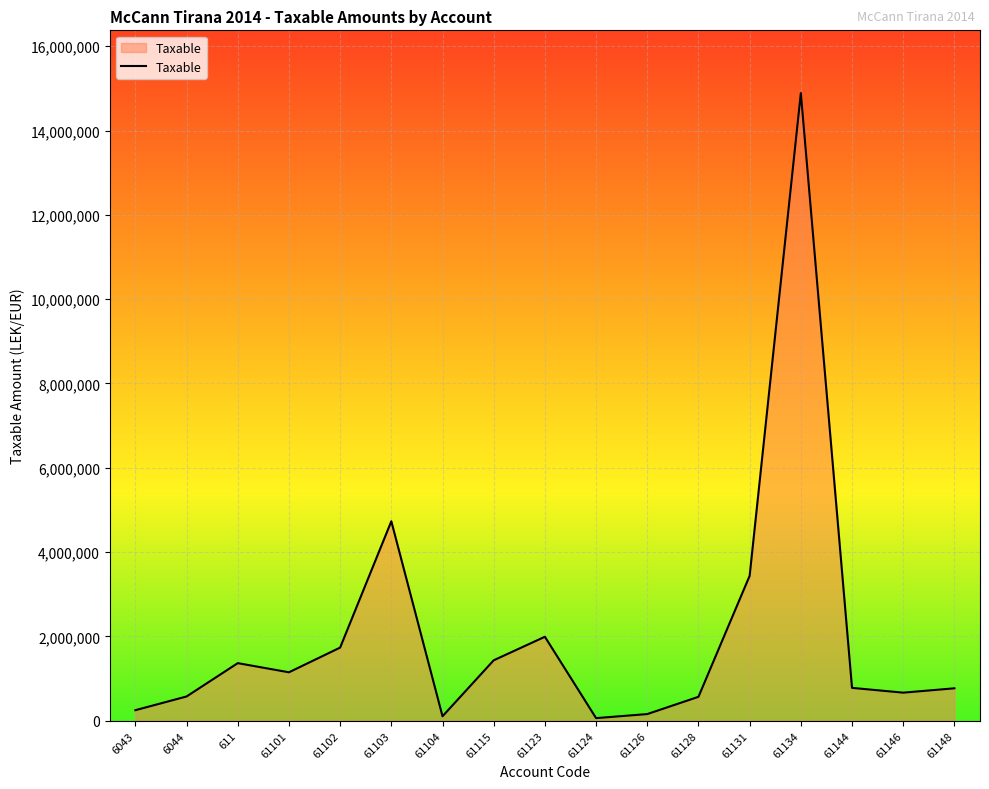

What is the ratio of the value at 61123 to the value at 61131?

0.6